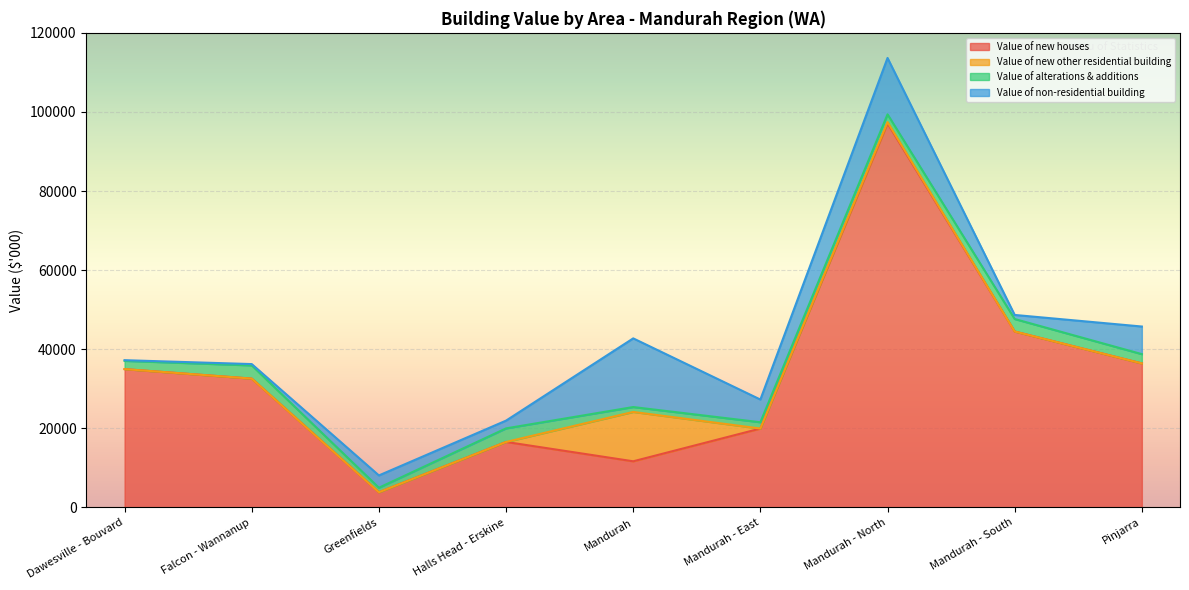

List the labels in order of Value of new other residential building value, largest first.

Mandurah, Mandurah - North, Dawesville - Bouvard, Falcon - Wannanup, Greenfields, Halls Head - Erskine, Mandurah - East, Mandurah - South, Pinjarra